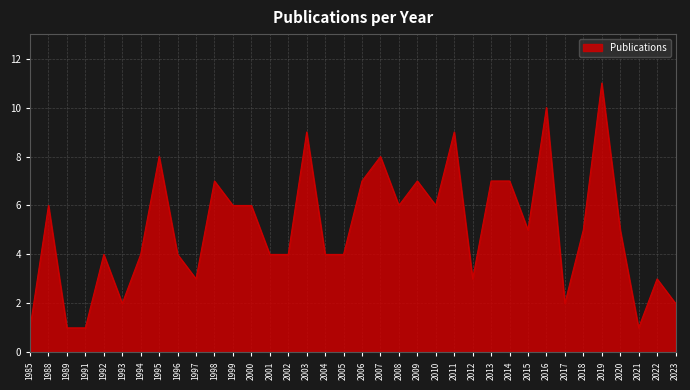

What value does the data have at 2016, to the nearest 5?

10